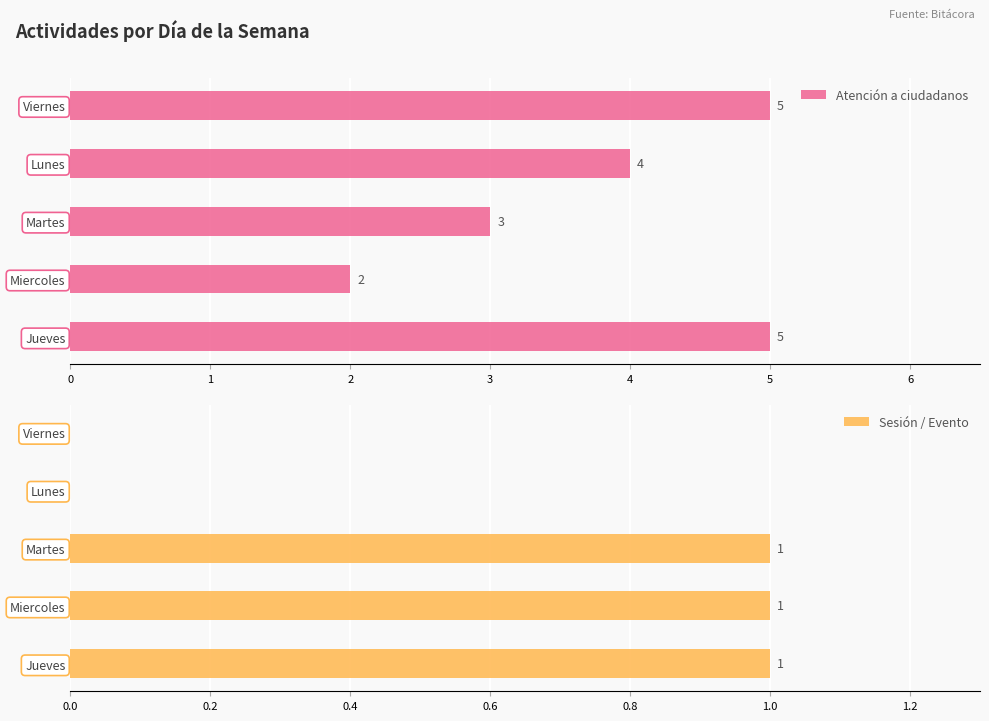

What is the sum of all Atención a ciudadanos values?

19